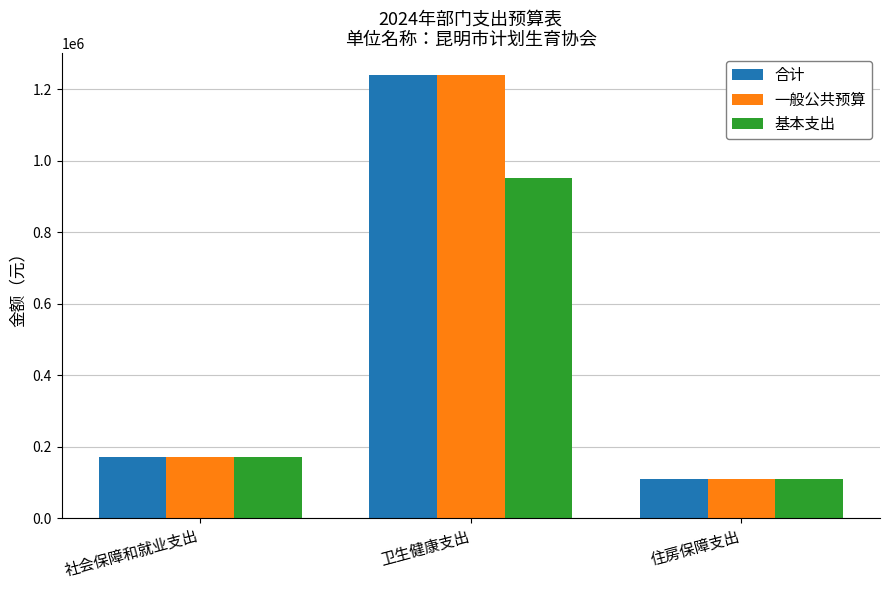

List the labels in order of 一般公共预算 value, smallest first.

住房保障支出, 社会保障和就业支出, 卫生健康支出